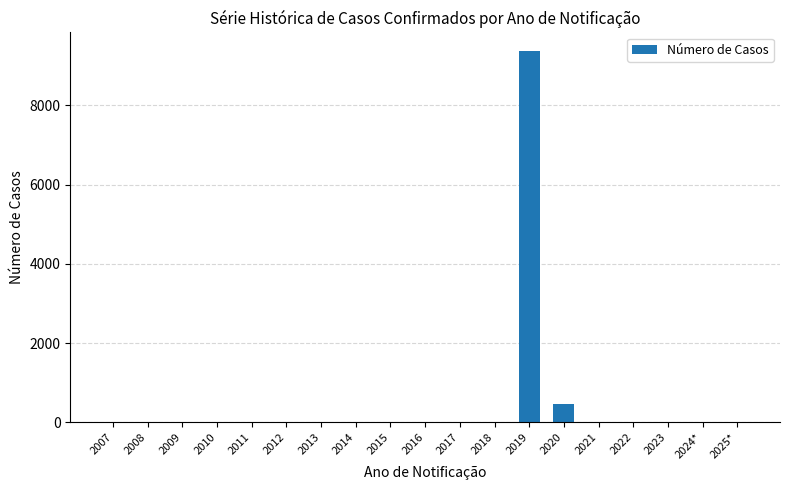

What is the sum of all values?

9863